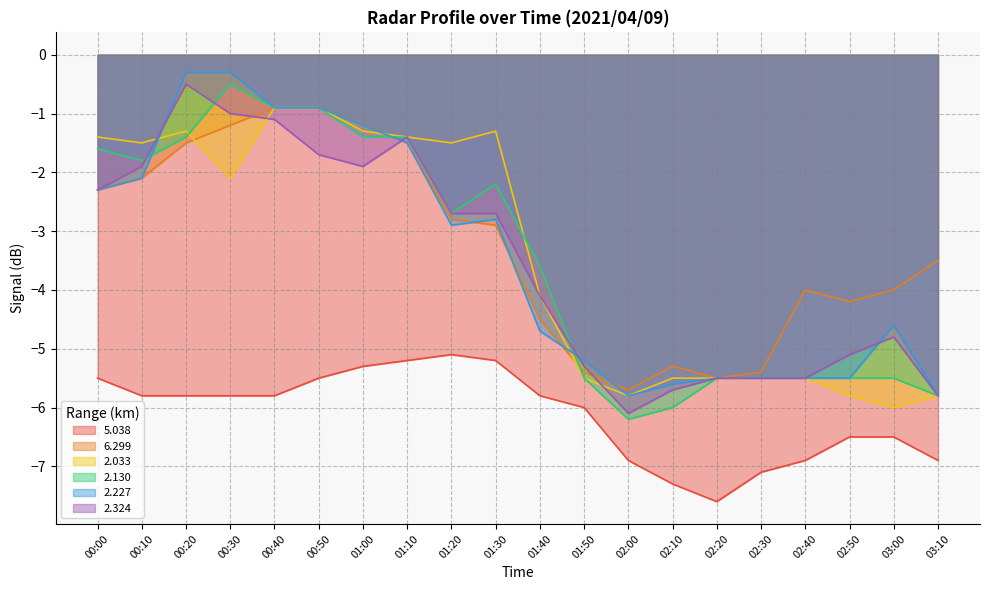

At which category does 2.130 reach its first local valley?

00:10